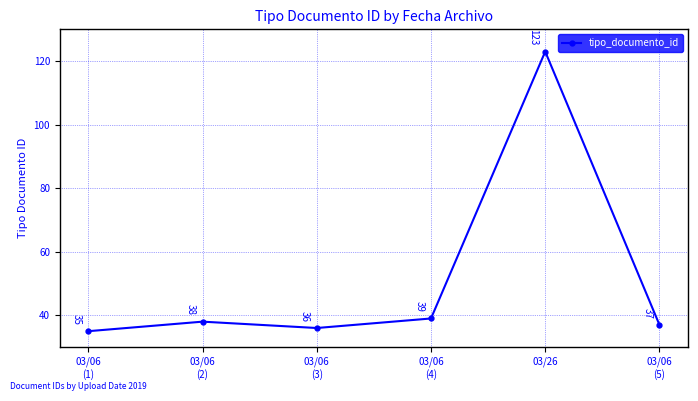

Which has a higher value, 03/06
(3) or 03/26?

03/26